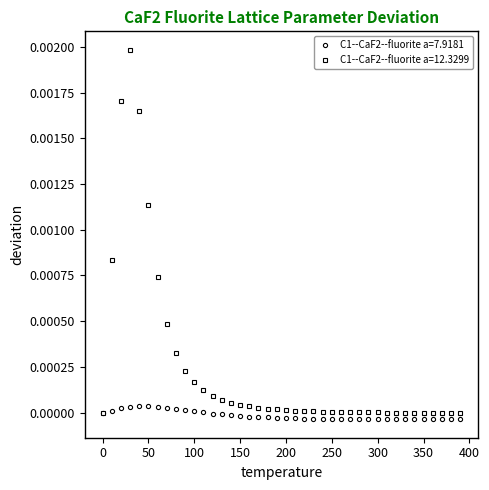

What are all the series names shown in the legend?

C1--CaF2--fluorite a=7.9181, C1--CaF2--fluorite a=12.3299